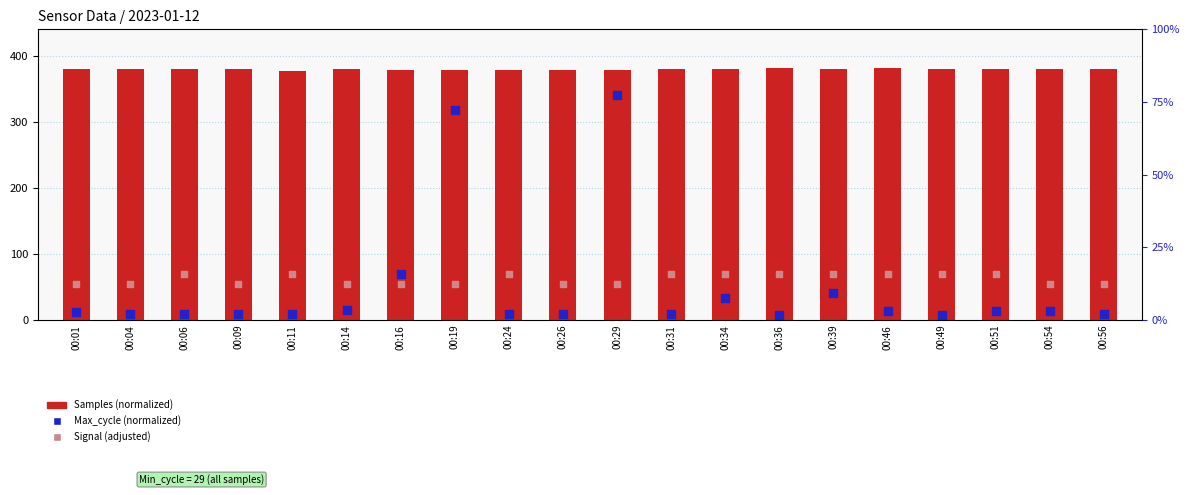

What are all the series names shown in the legend?

Samples (normalized), Max_cycle (normalized), Signal (adjusted)